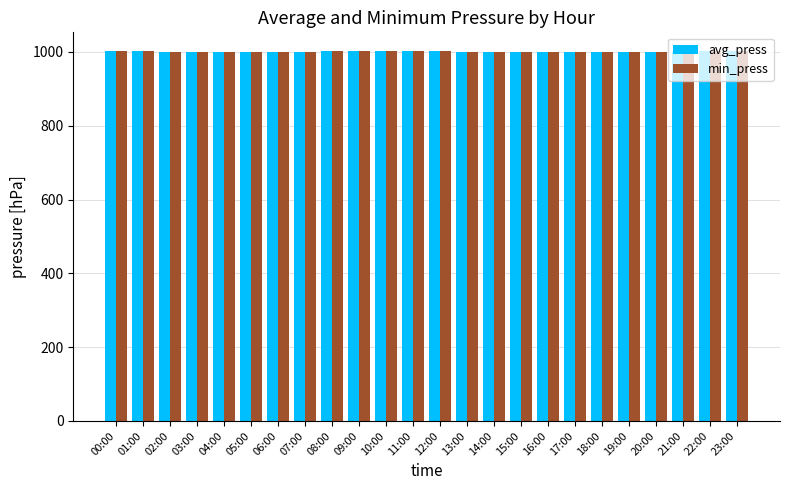

What is the total value across all series at 05:00?

2000.2